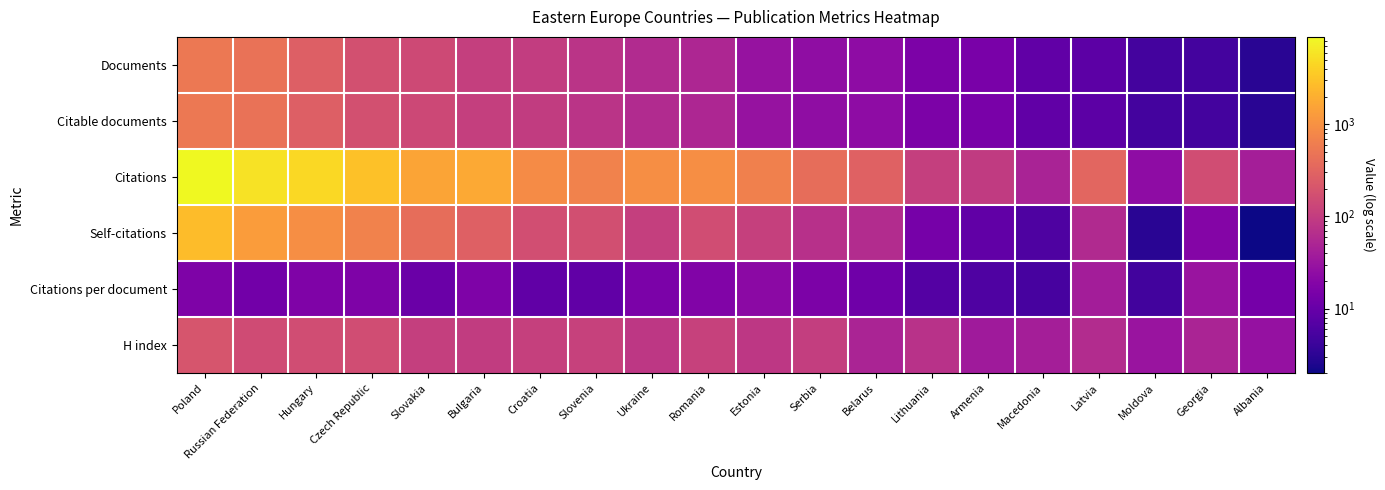

At which category is the sum across all series the highest?

Poland